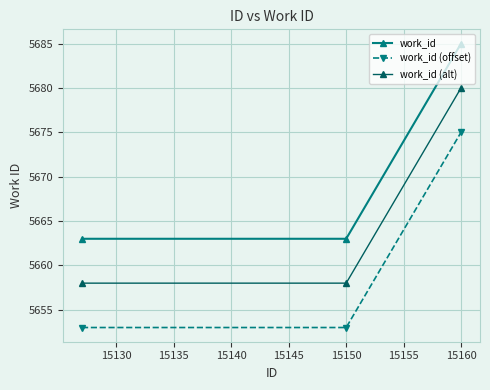

At how many categories does at least one series exceed 5660?

3